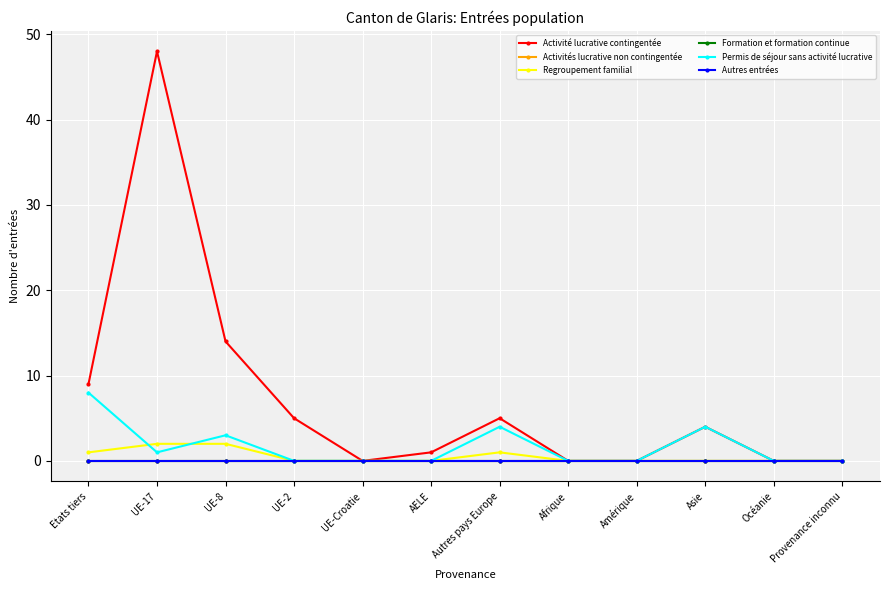

The Permis de séjour sans activité lucrative series shows 0 at Provenance inconnu. True or false?

True